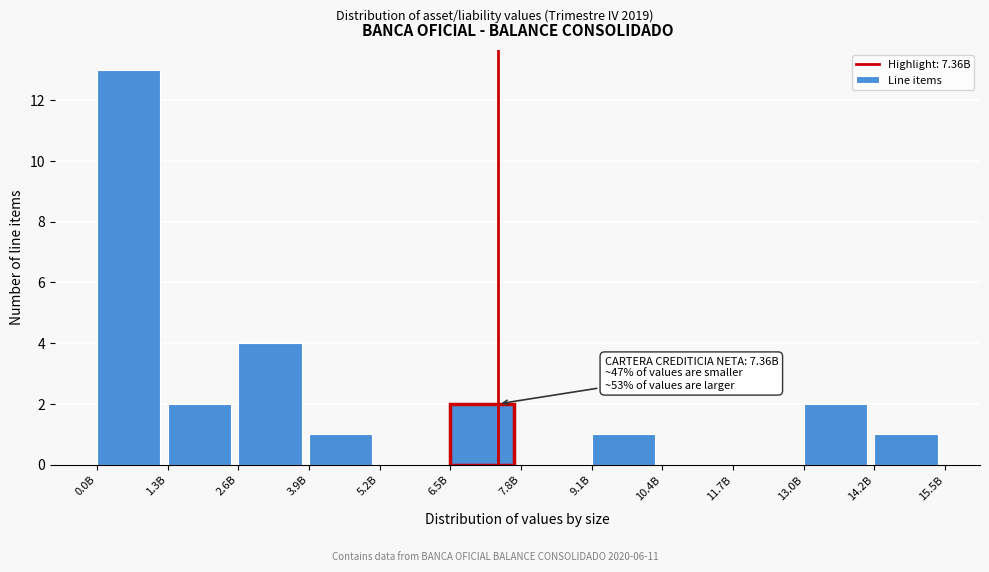

Reading left to right, list all the values displayed in this chart.

0.0B=13	1.3B=2	2.6B=4	3.9B=1	5.2B=0	6.5B=2	7.8B=0	9.1B=1	10.4B=0	11.7B=0	13.0B=2	14.2B=1